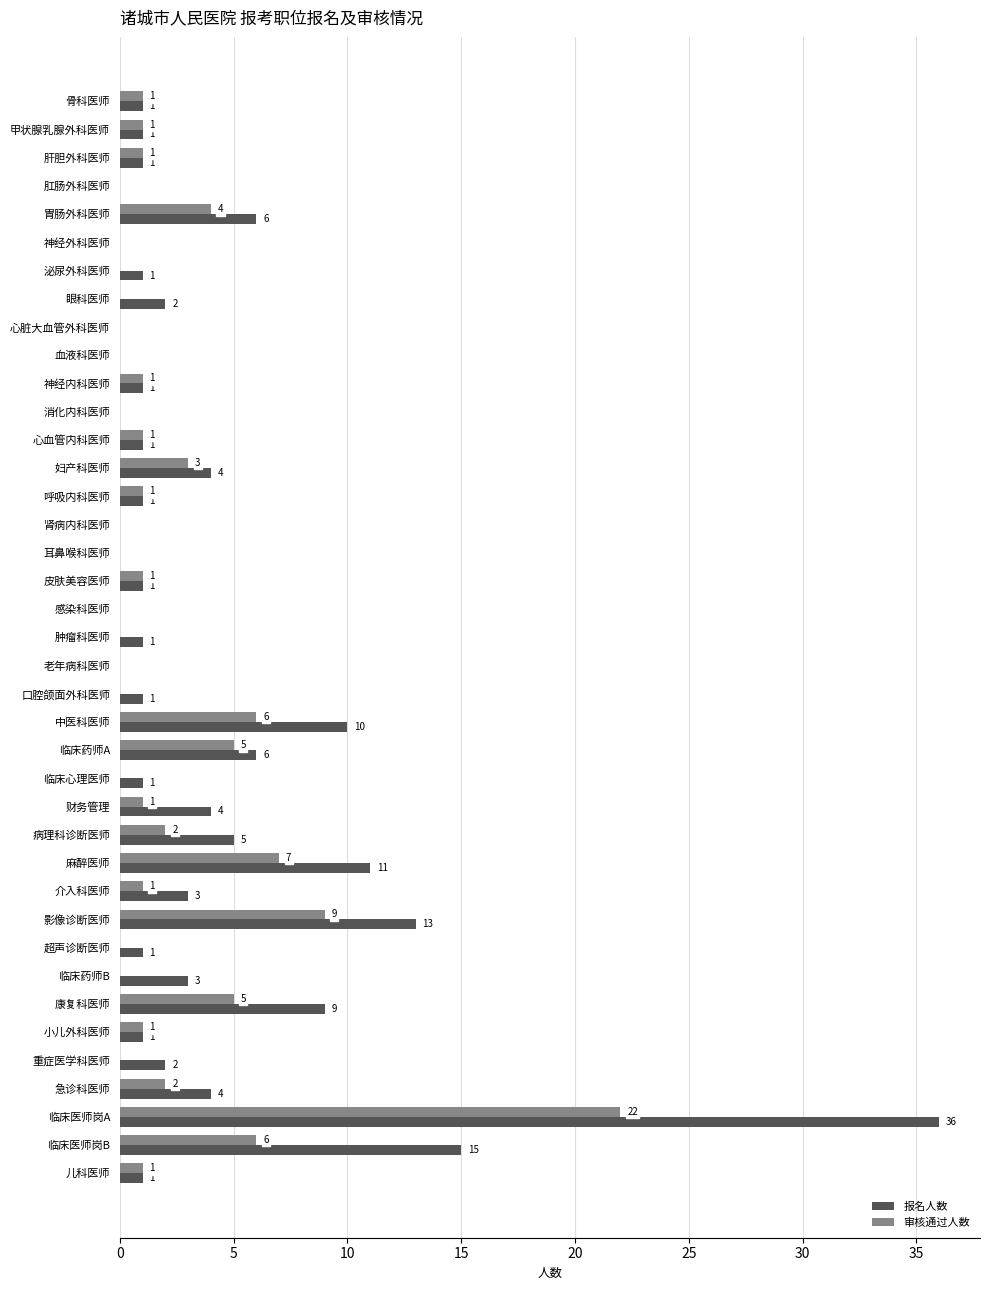

How many values in 审核通过人数 are above zero?

22